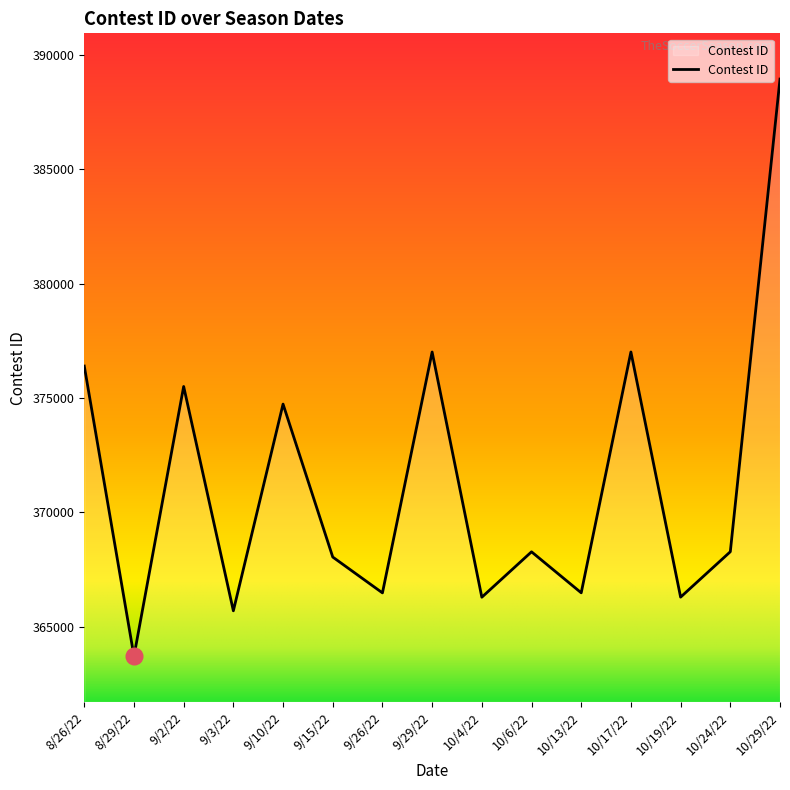

True or false: there are more than 0 points higher than both neighbors.

True